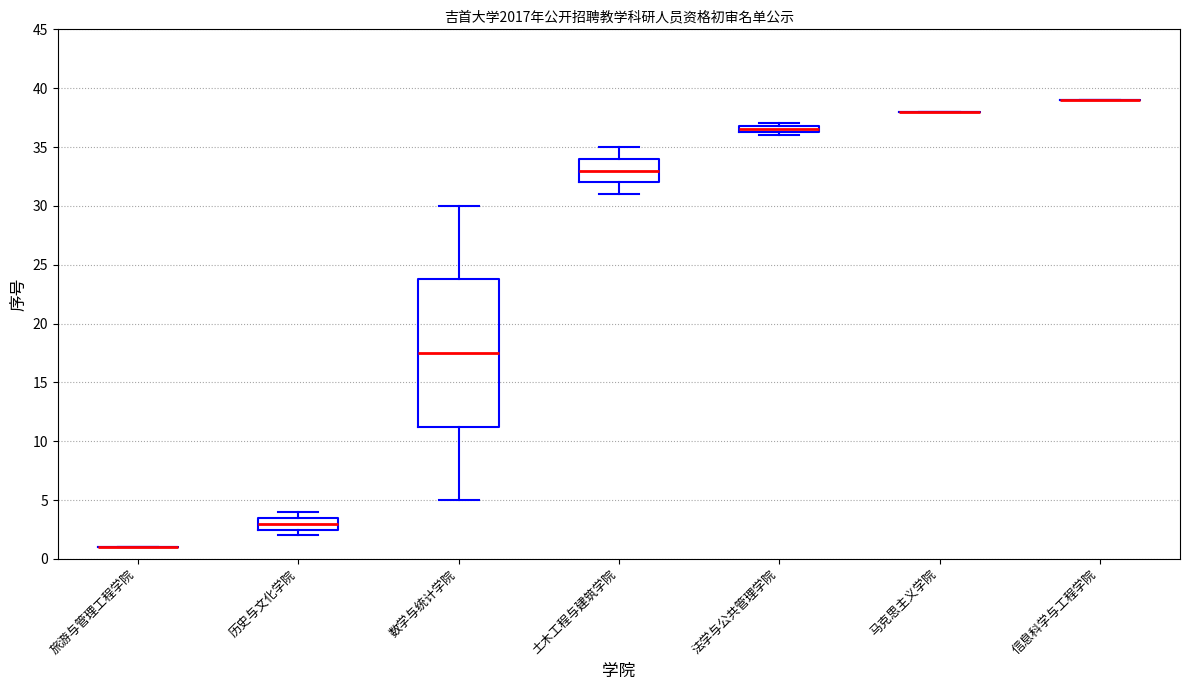

Comparing the boxes themselves (not the whiskers), which one is the tallest?

数学与统计学院